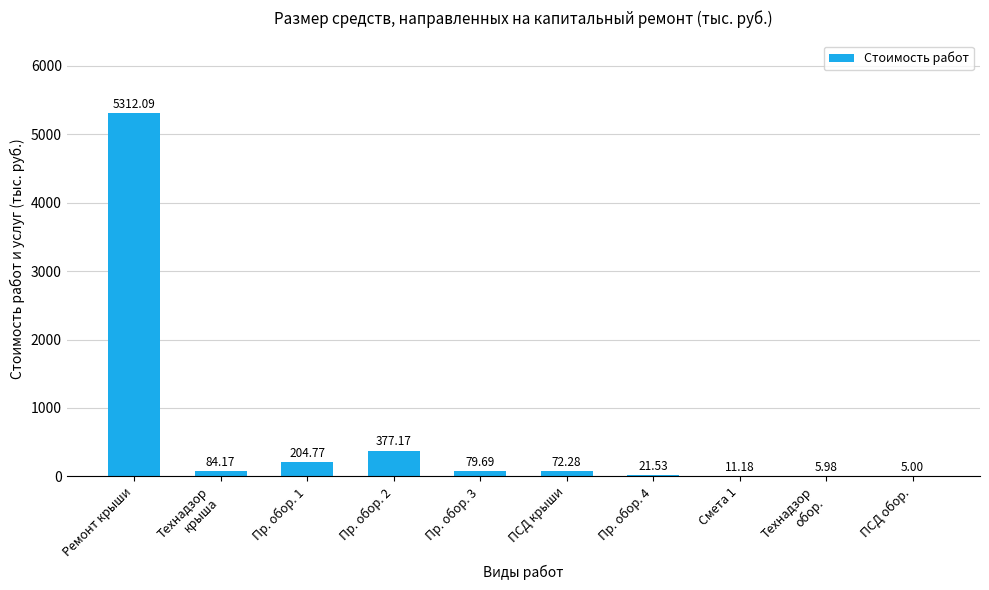

What is the change in value from Пр. обор. 2 to ПСД обор.?

-372.2